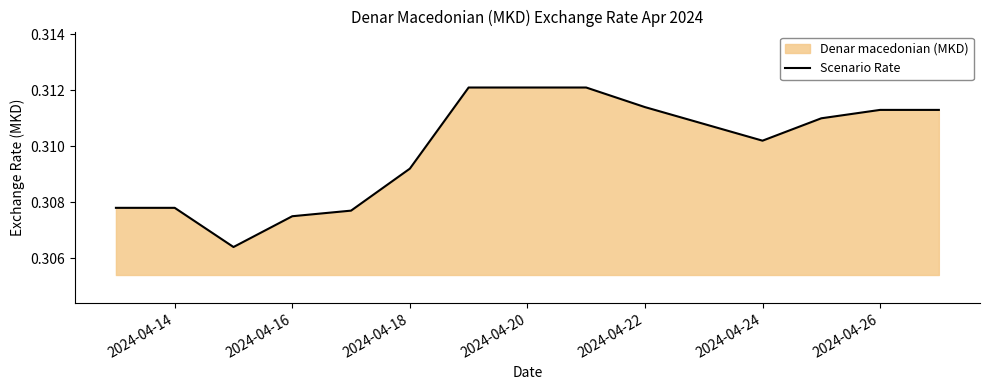

Is it true that the value at 2024-04-22 is 0.5?

False